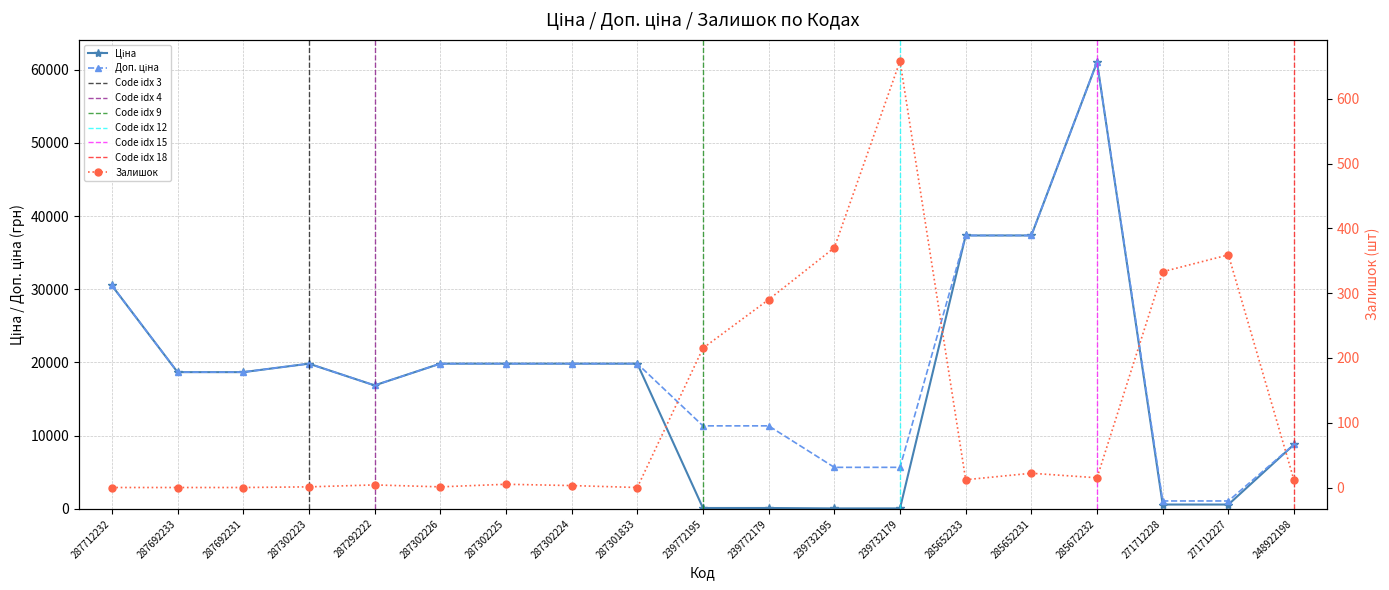

Reading left to right, extract all data points from this chart.

Ціна: 30512.3	18671.5	18671.5	19831.1	16863.2	19831.1	19831.1	19831.1	19831.1	113.3	113.3	56.7	56.7	37343.0	37343.0	61024.7	586.0	586.0	8797.6
Доп. ціна: 30512.3	18671.5	18671.5	19831.1	16863.2	19831.1	19831.1	19831.1	19831.1	11334.0	11334.0	5667.0	5667.0	37343.0	37343.0	61024.7	1074.5	1074.5	8797.6
Залишок: 0.0	0.0	0.0	1.0	4.0	1.0	5.0	3.0	0.0	215.0	290.0	370.0	658.0	12.0	22.0	15.0	333.0	359.0	11.0